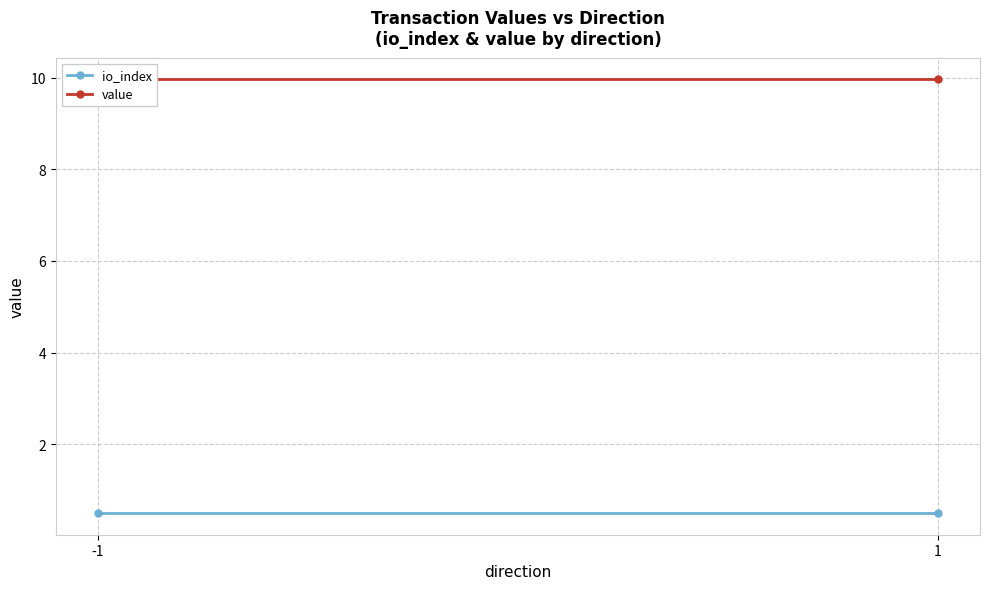

What is the value of the value point at the 2nd from the left?

10.0